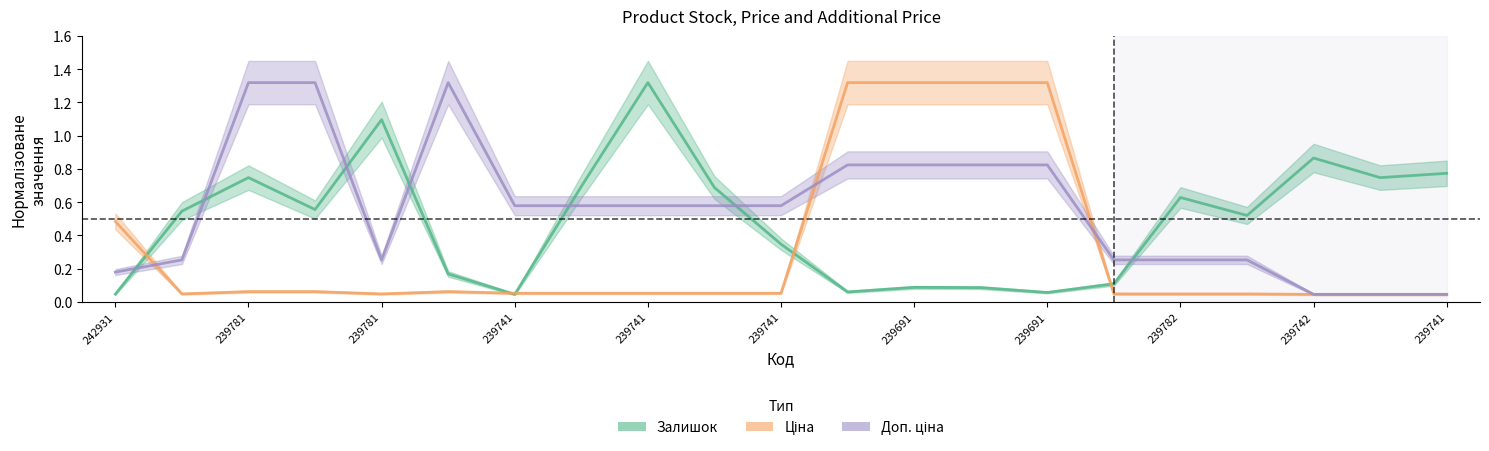

Where do Залишок and Доп. ціна first cross each other?

242931766 and 239781767